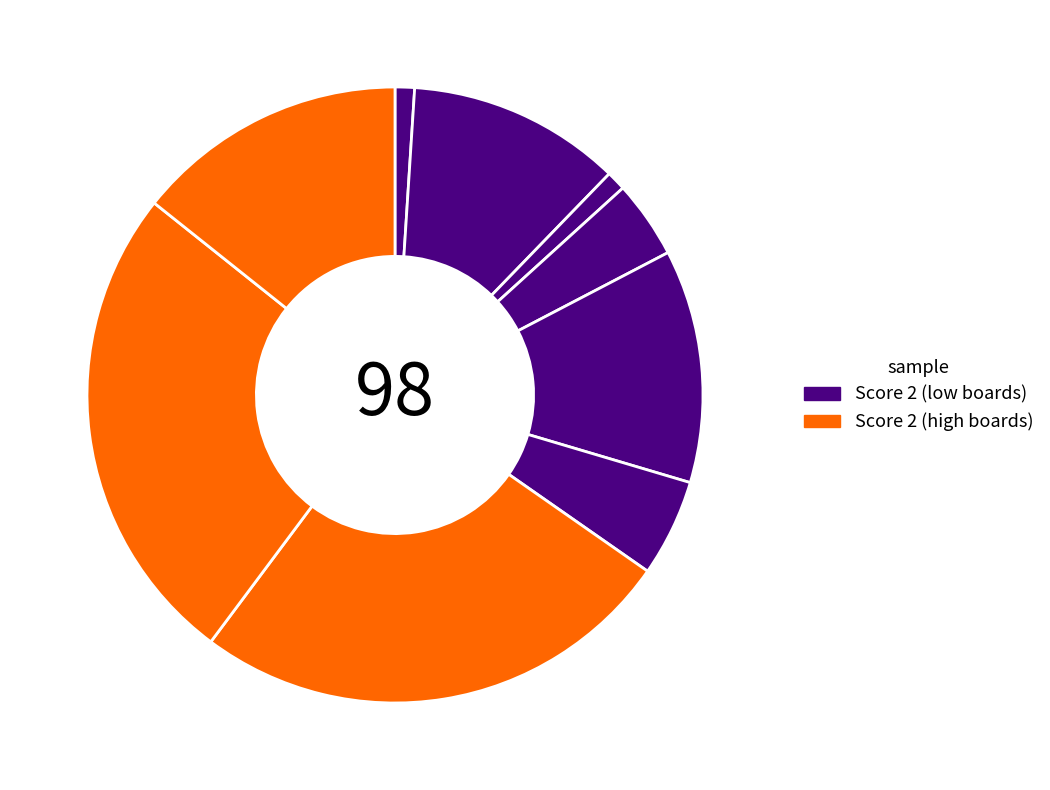

How many slices are in this pie chart?

9